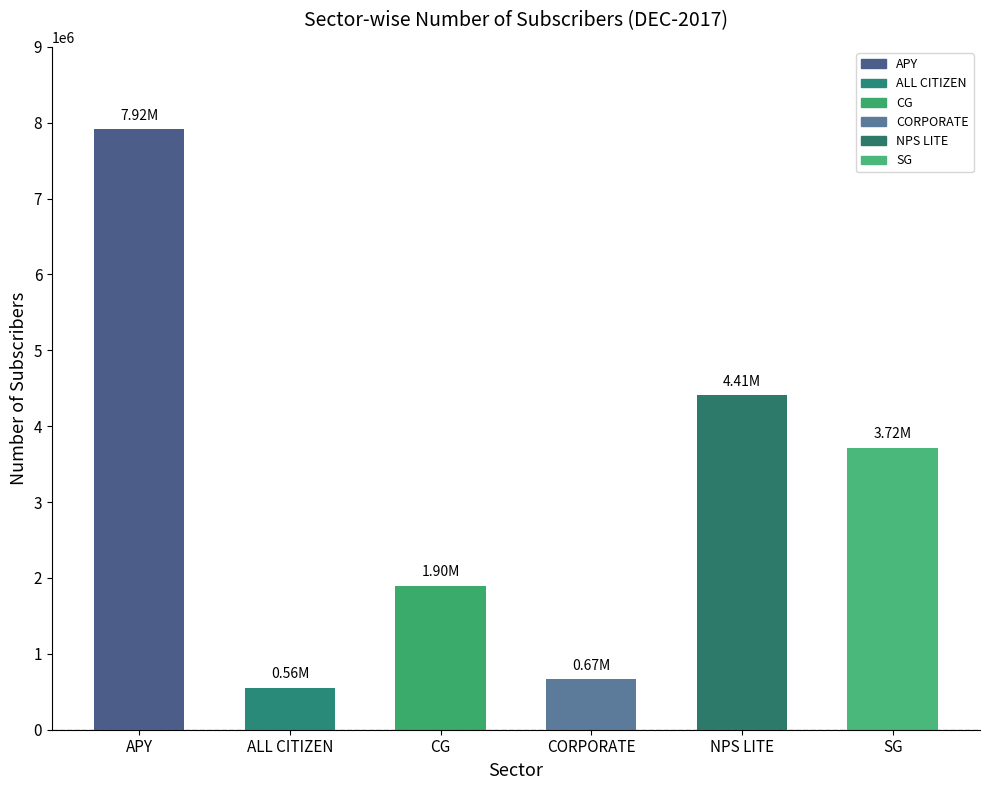

What is the value of the 5th bar from the left?

4410232